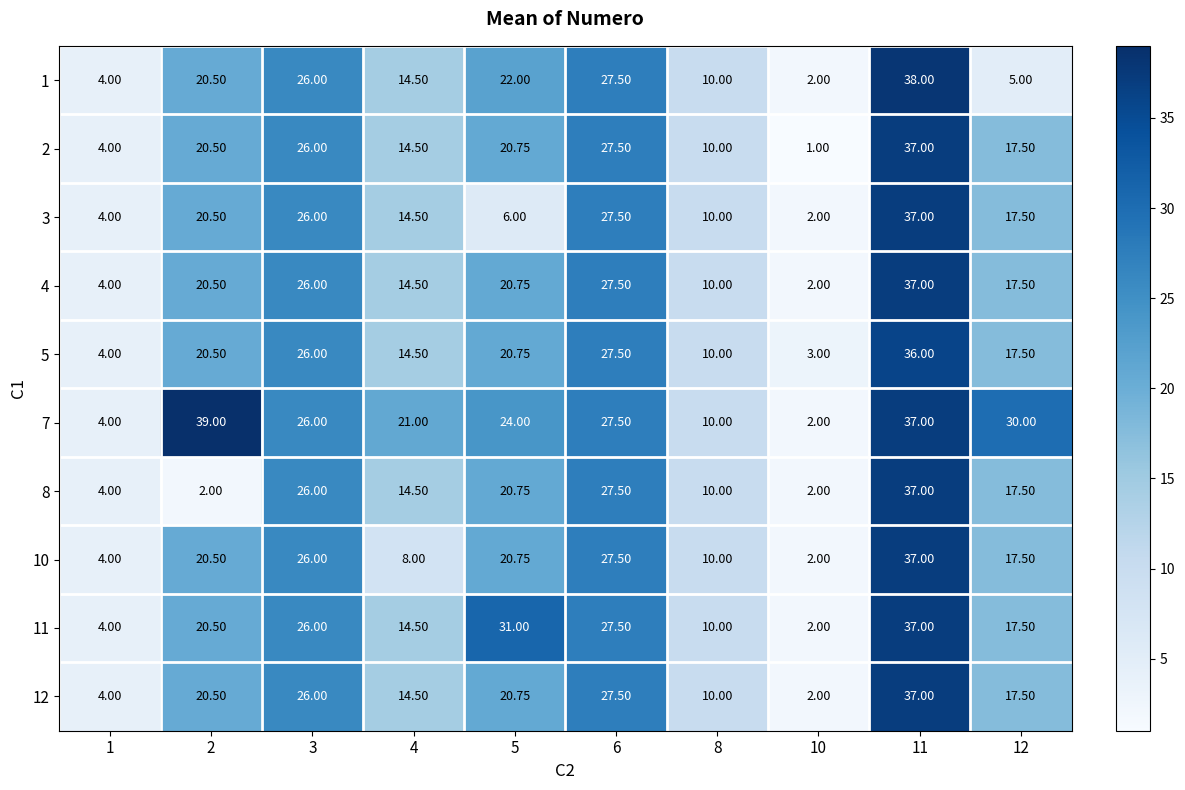

Is the value of 1 at 6 greater than the value of 3 at 3?

Yes